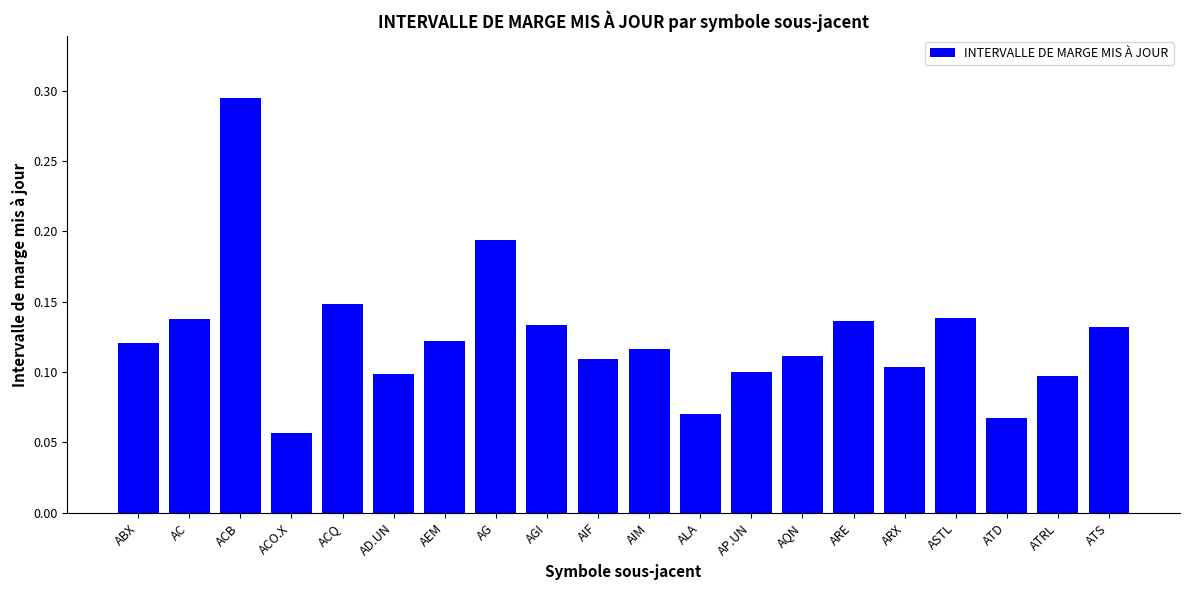

At which label is the value closest to 0?

ACO.X